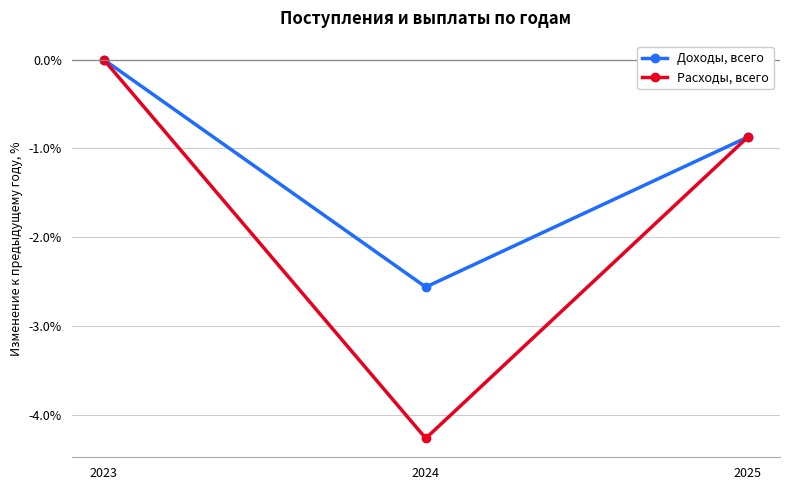

Where is Доходы, всего nearest to the value -1?

2025